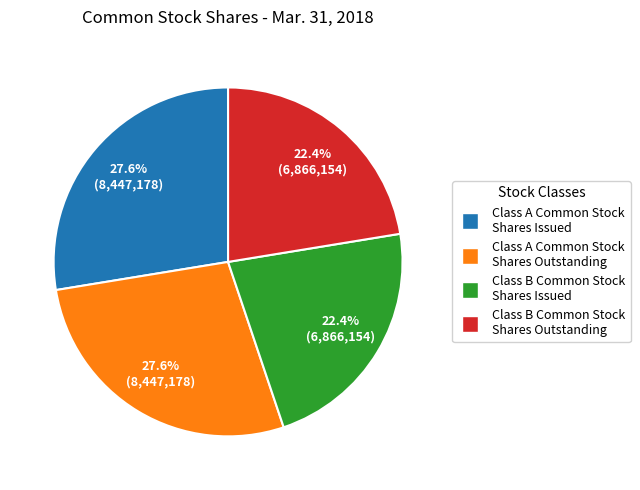

Is there a majority slice in this chart?

No